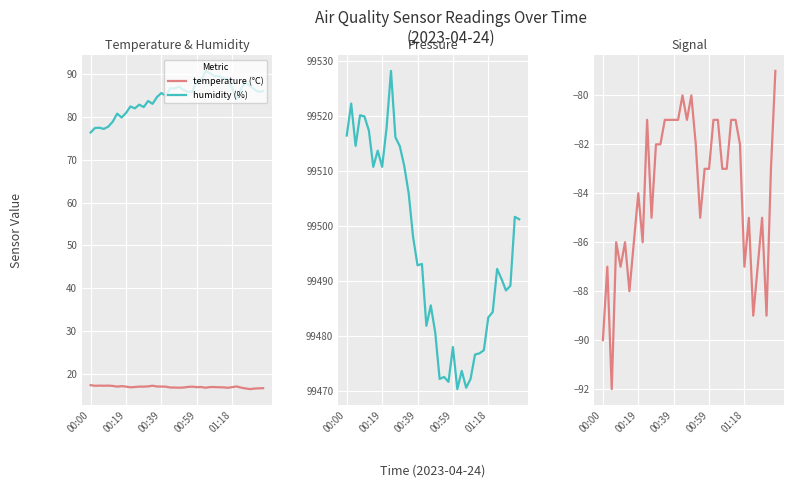

True or false: temperature (°C) and humidity (%) cross at least once.

False